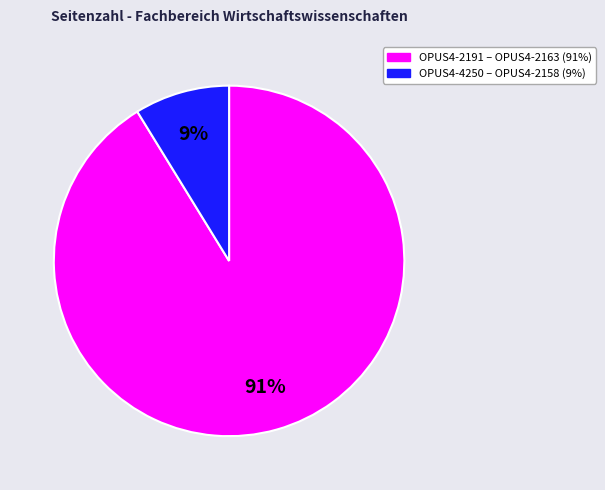

To the nearest percent, what is the average slice percentage?

50%